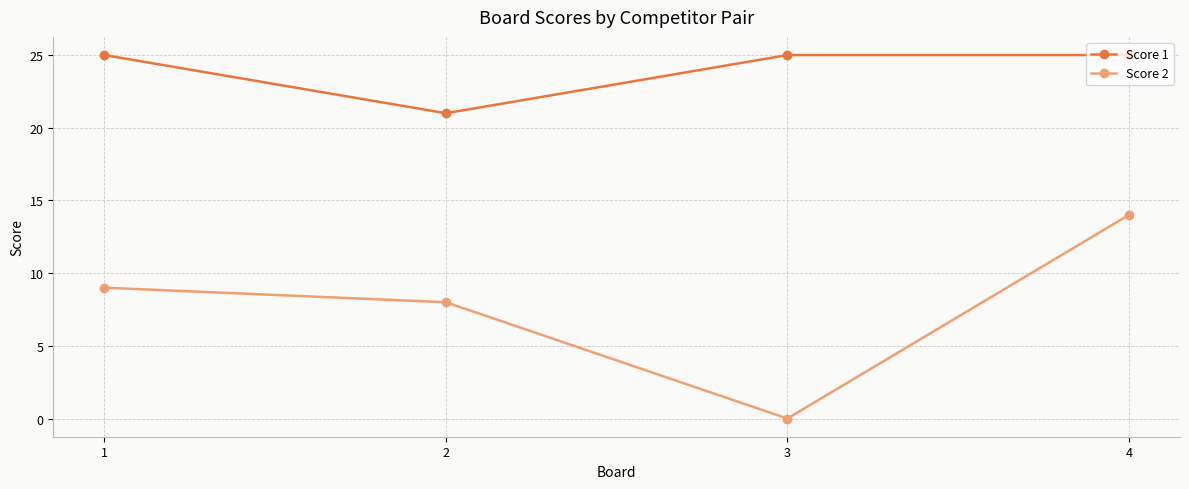

At how many categories does at least one series exceed 6?

4